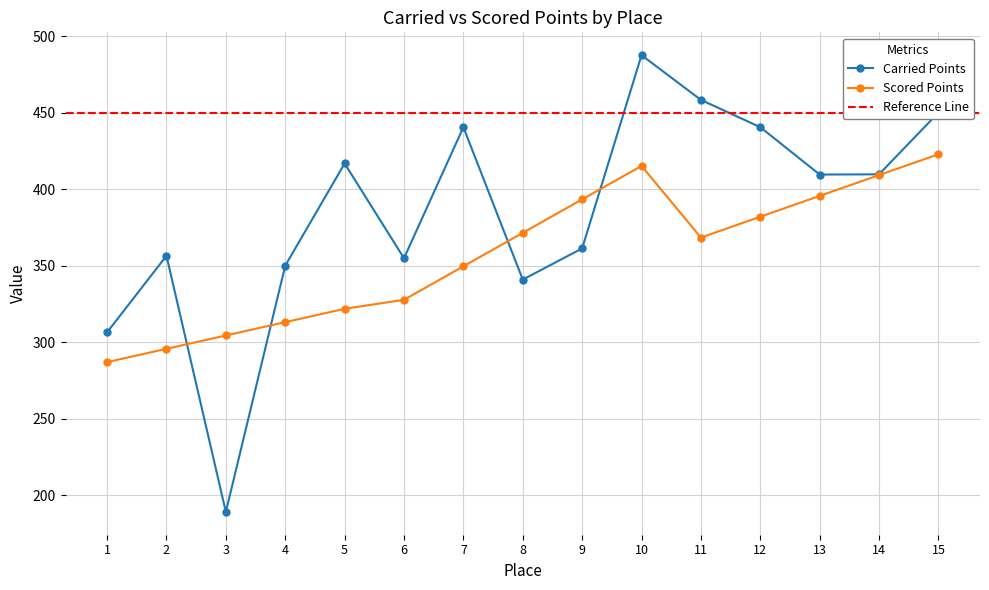

How many lines are shown in the chart?

2